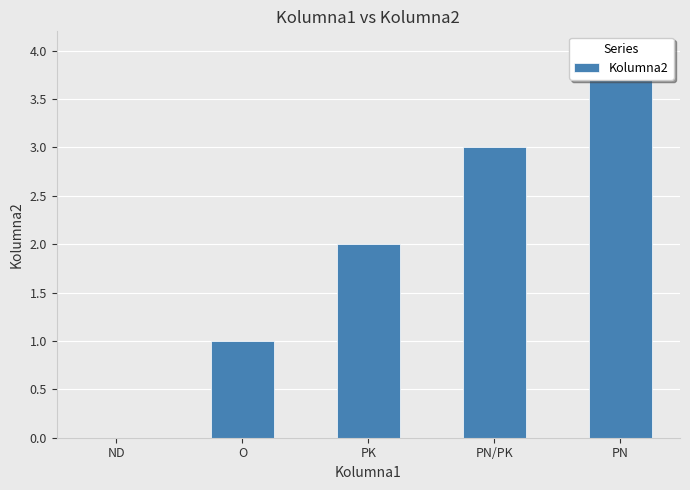

What is the difference between the maximum and minimum values?

4